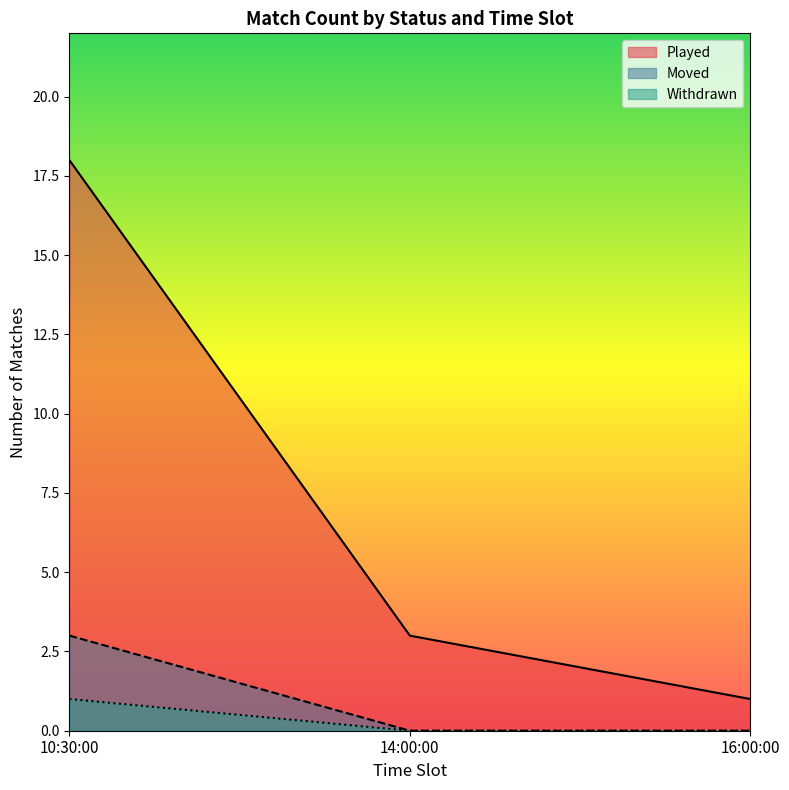

Reading left to right, what are all the values shown in this chart?

18	3	1